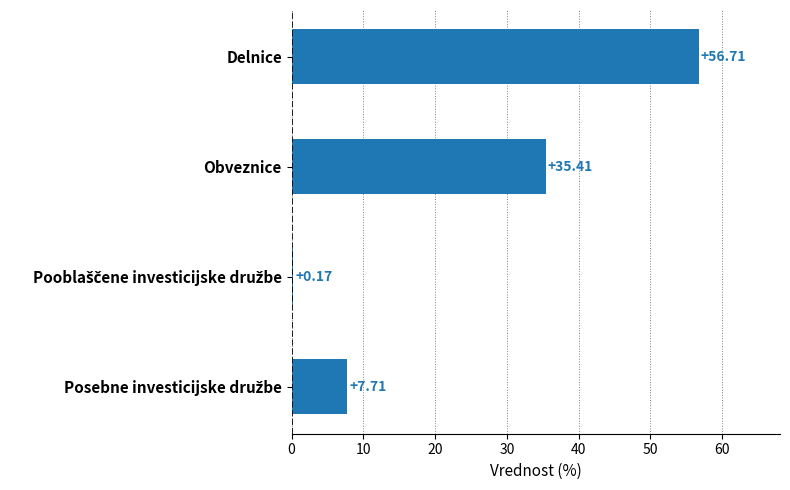

What is the sum of all values?

100.0